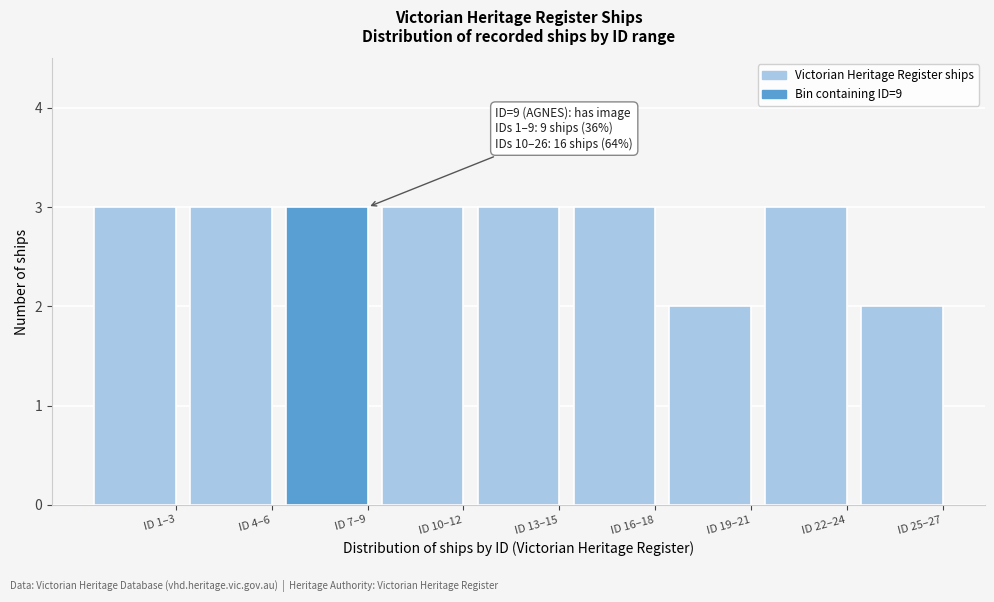

Reading left to right, extract all data points from this chart.

3	3	3	3	3	3	2	3	2